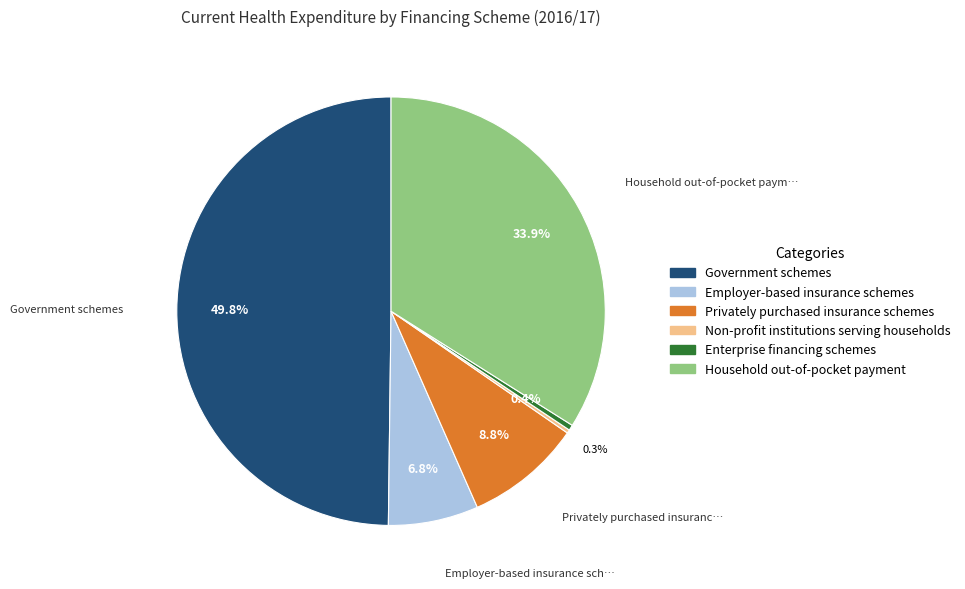

What percentage is the Employer-based insurance schemes slice, to the nearest percent?

7%